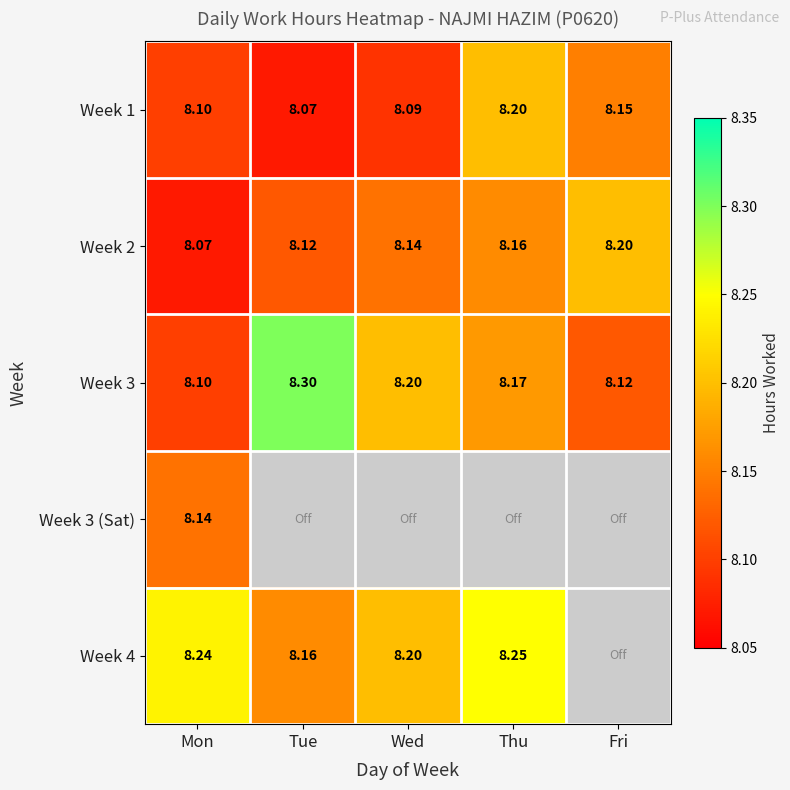

At how many categories does at least one series exceed 6?

5